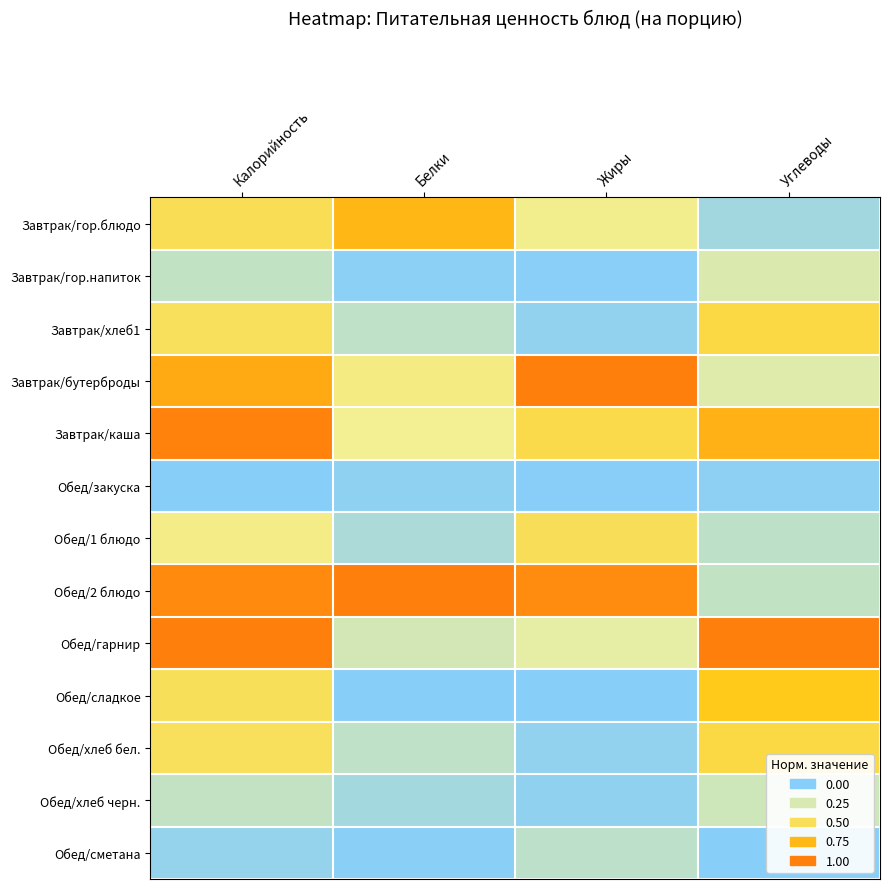

Which has a higher value, Жиры or Калорийность?

Калорийность